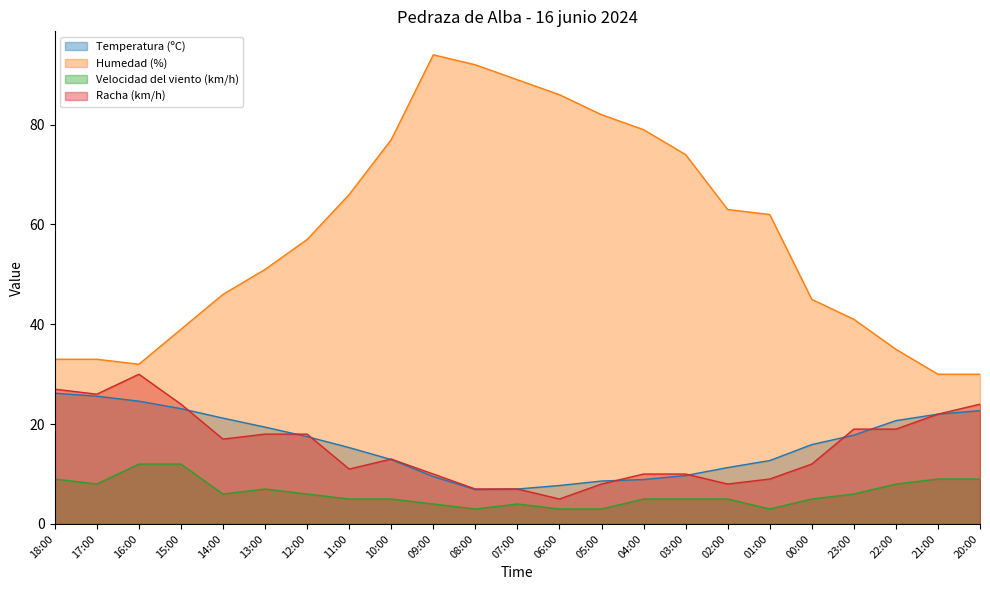

How many data points in Velocidad del viento (km/h) are above 5?

11